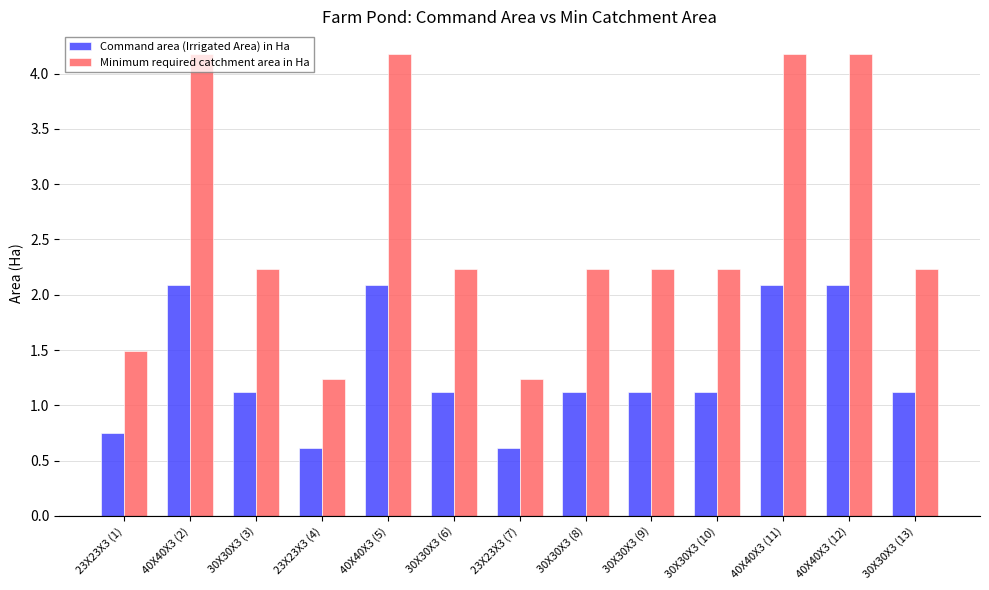

List the series in order of their peak value, lowest first.

Command area (Irrigated Area) in Ha, Minimum required catchment area in Ha